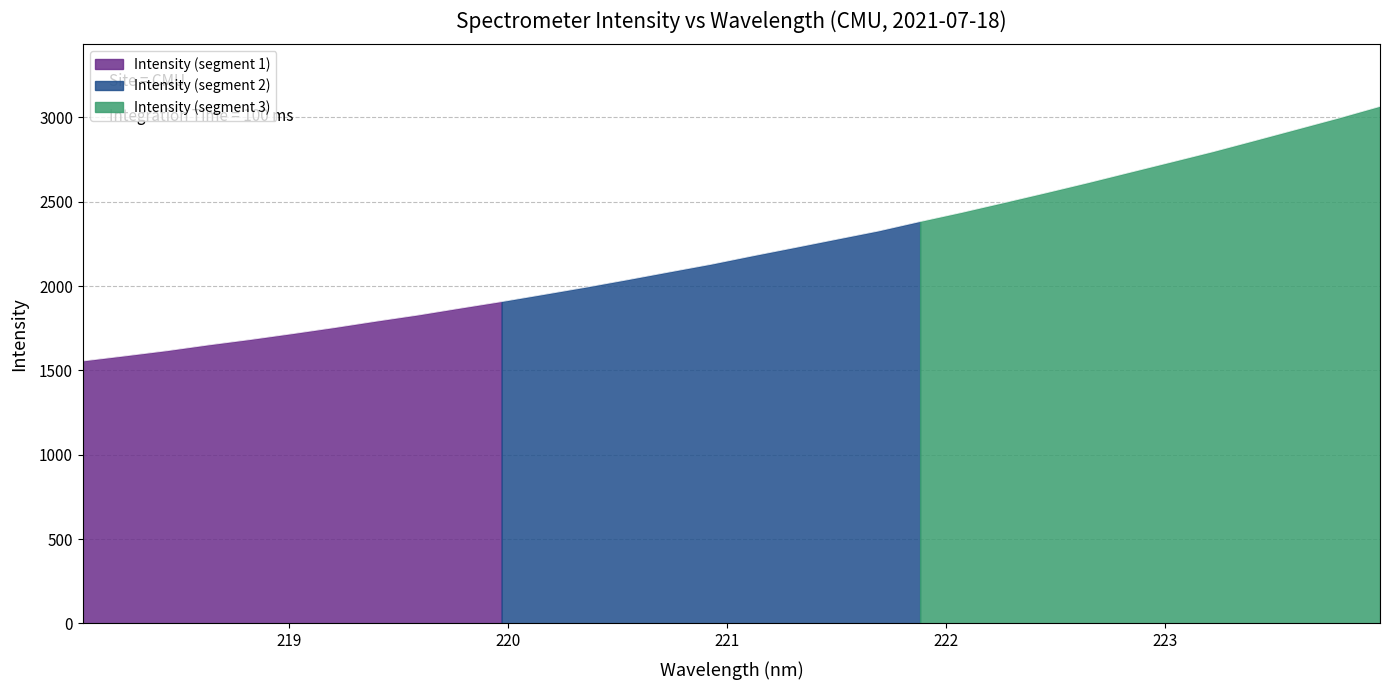

What is the ratio of the value at 222.0721 to the value at 221.3083?

1.1